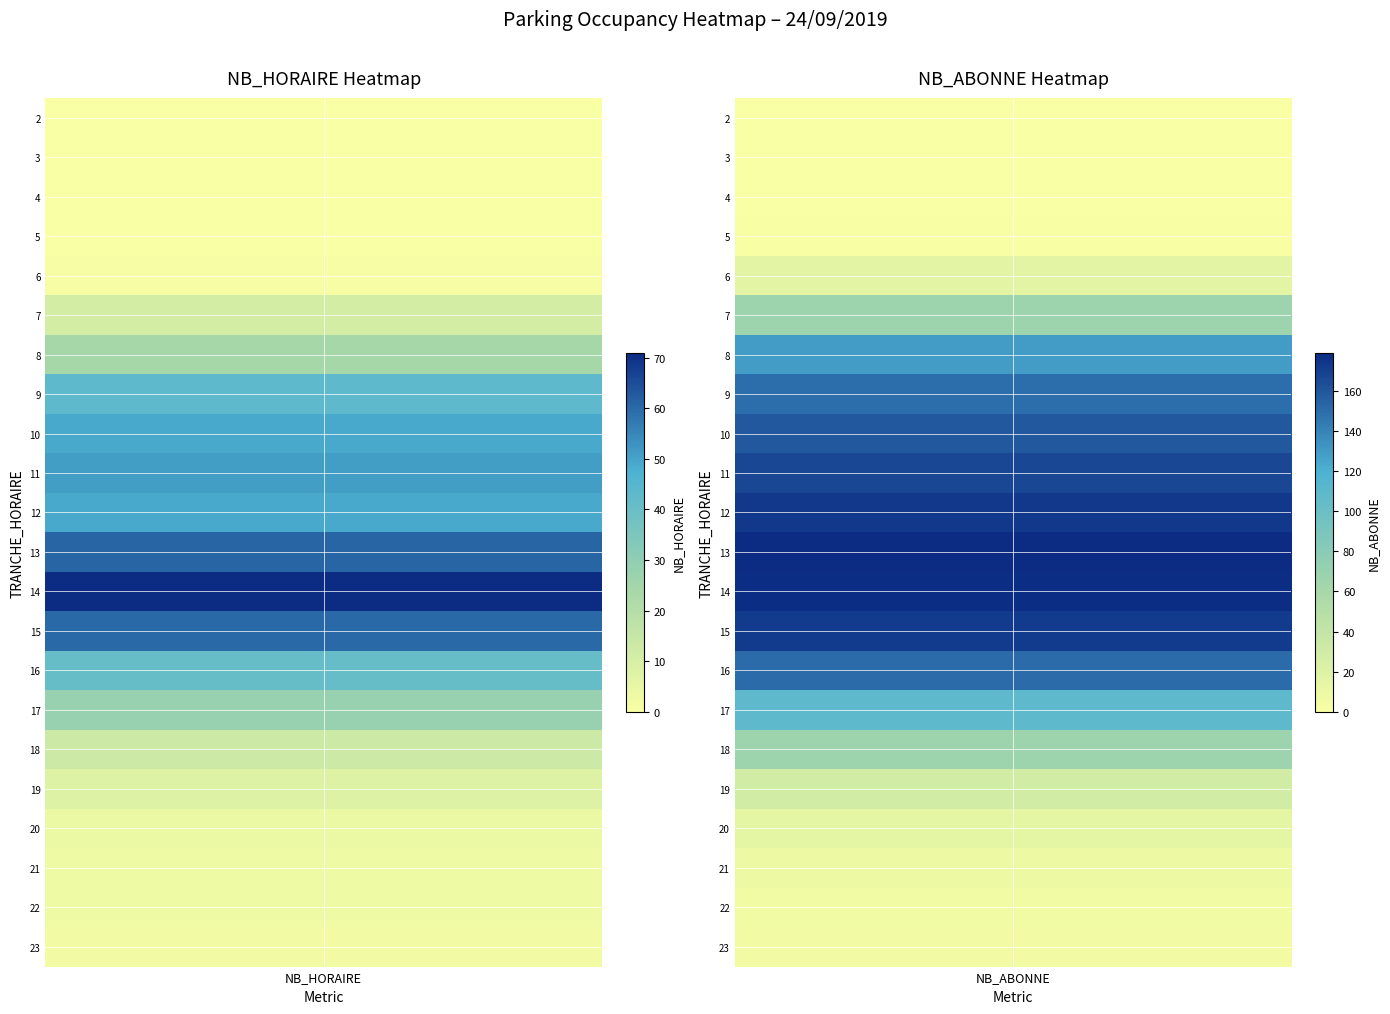

How many data points in 13 are less than 179?

1